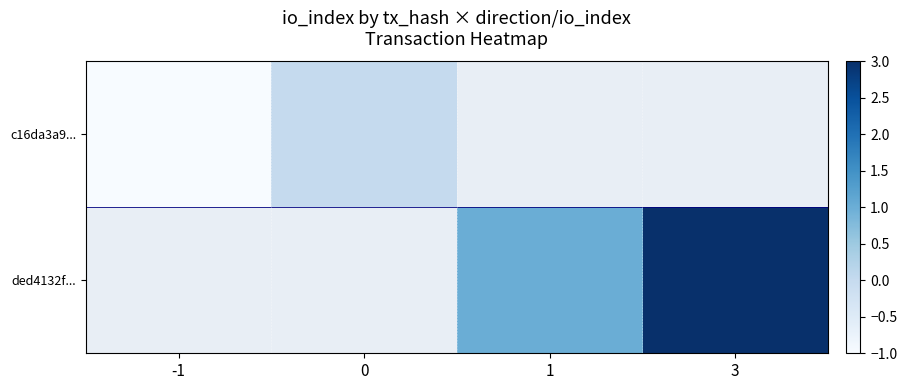

Which has a higher value, 0 or 1?

1